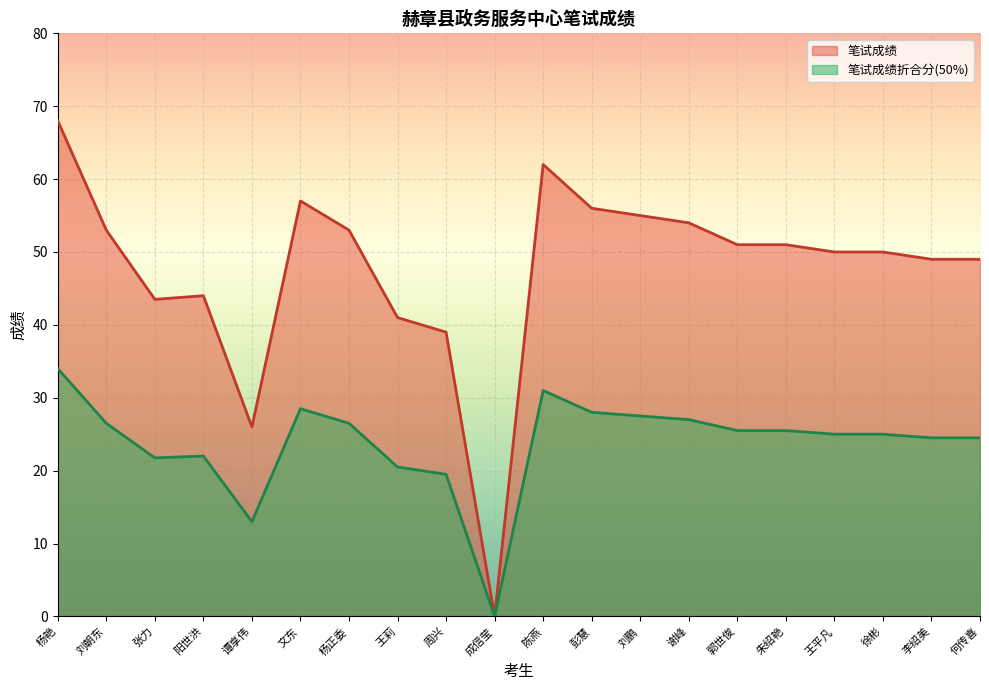

What is the value of the 笔试成绩折合分 point at the 14th from the left?

27.0